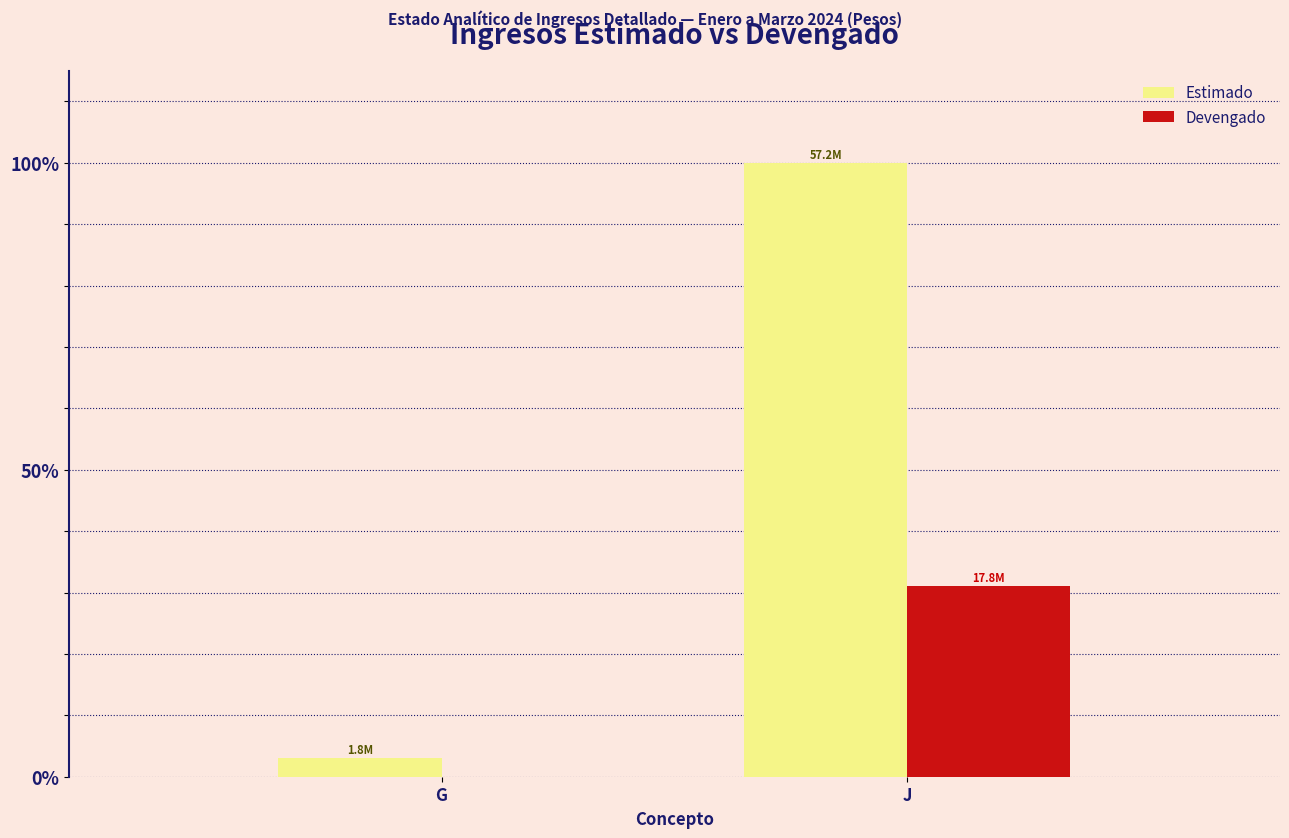

Reading left to right, list all the values displayed in this chart.

Estimado: G=3.1	J=100.0
Devengado: G=0.0	J=31.1